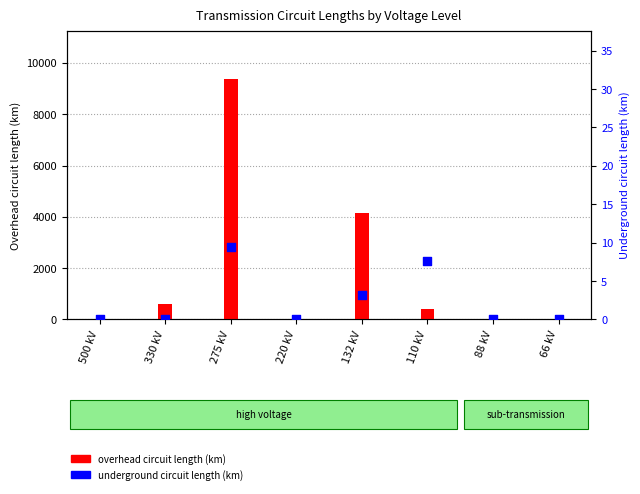

At how many categories does at least one series exceed 4298?

1